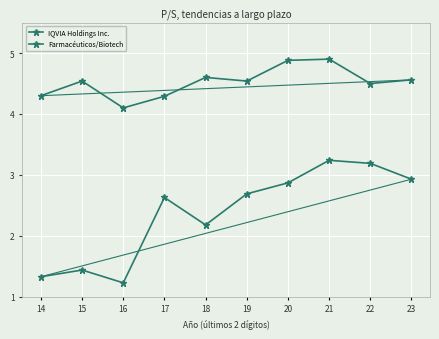

Between 17 and 22, which is larger?

22